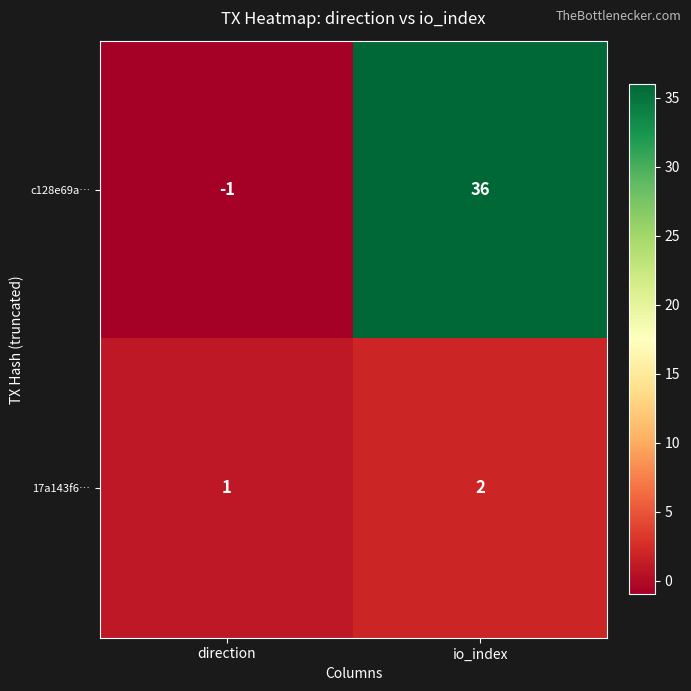

Reading right to left, transcribe all the data shown in this chart.

c128e69a…: 36	-1
17a143f6…: 2	1